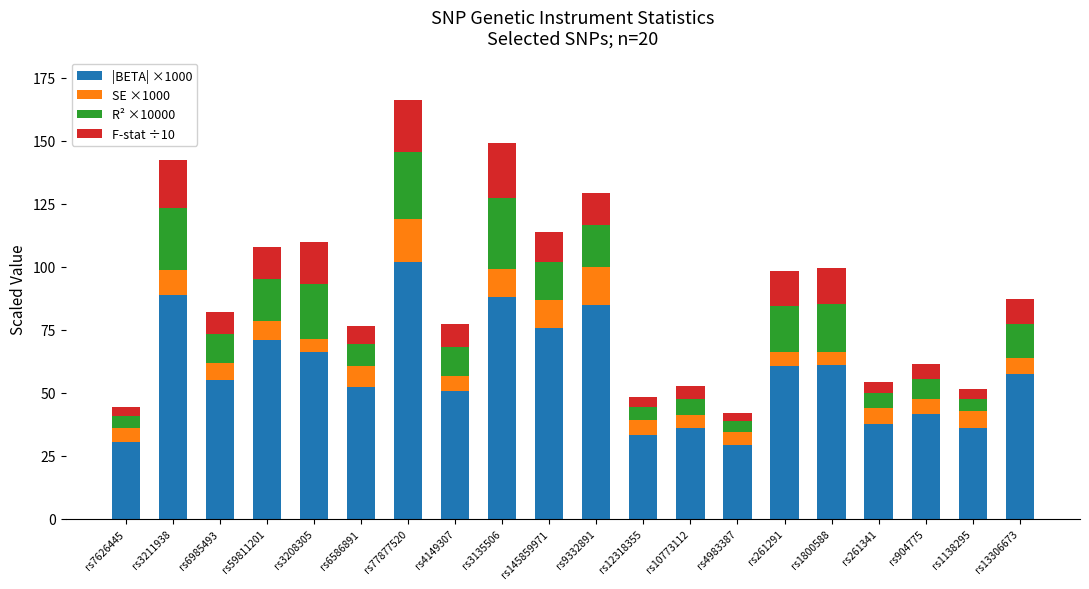

At which category is the sum across all series the highest?

rs77877520